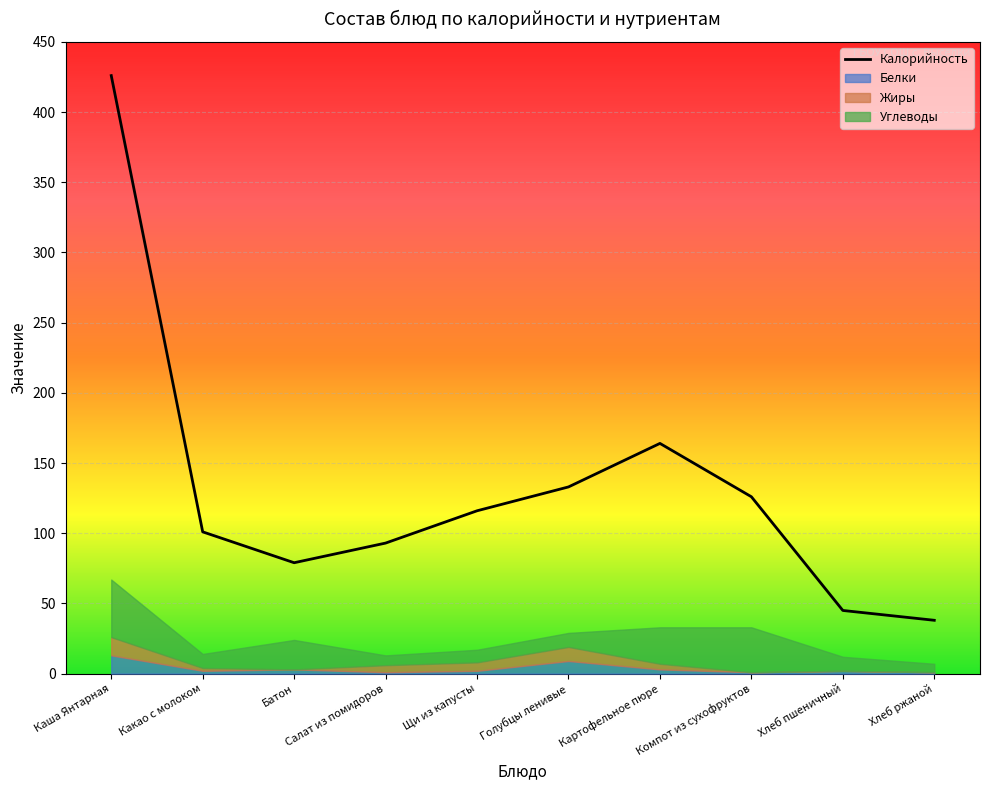

What is the value of the 2nd point from the left?

101